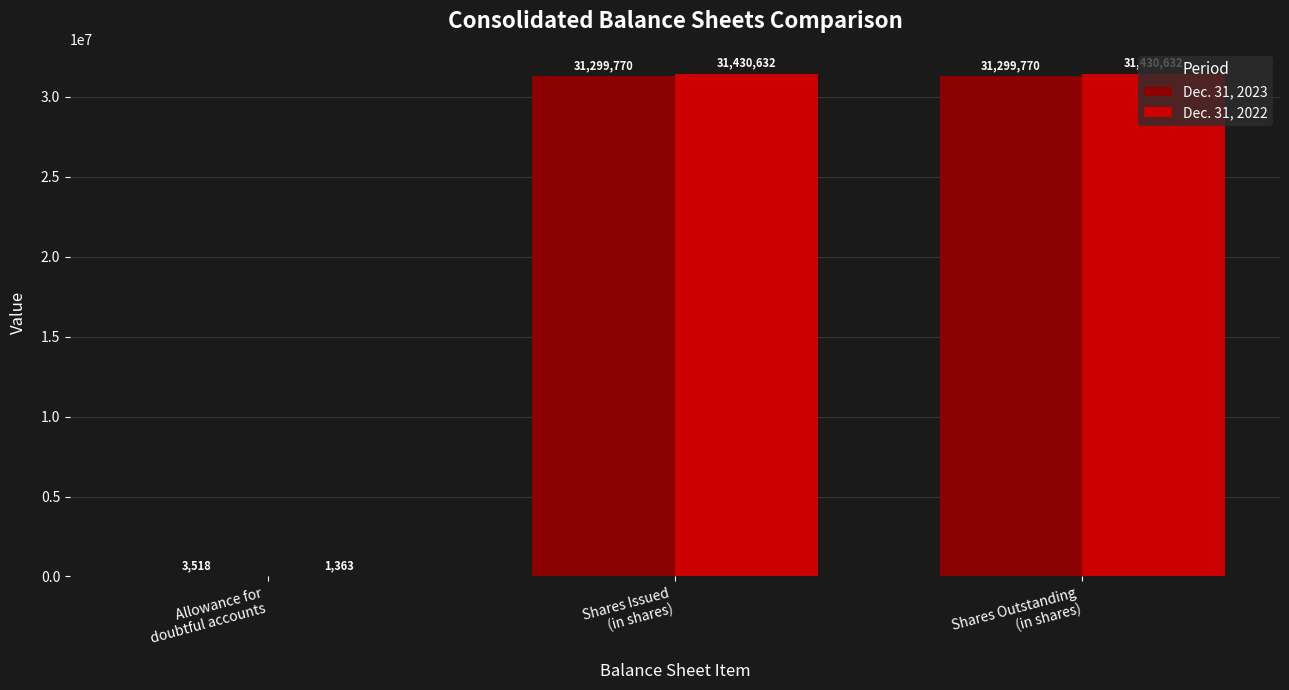

Is the value of Dec. 31, 2022 at Shares Issued
(in shares) greater than the value of Dec. 31, 2023 at Allowance for
doubtful accounts?

Yes